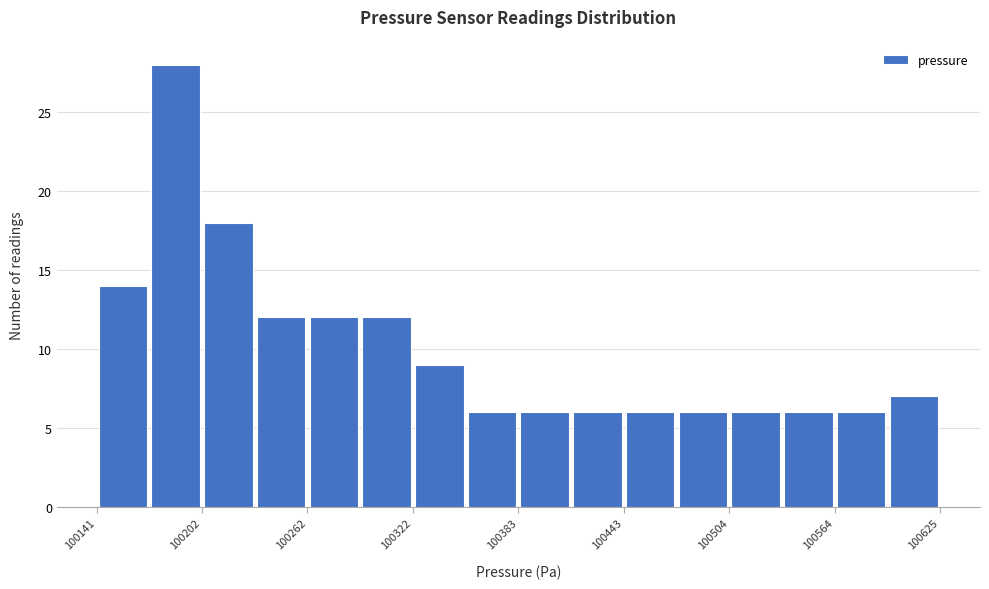

Read against the x-axis, roughly where is the centre of the tallest bar?

100190